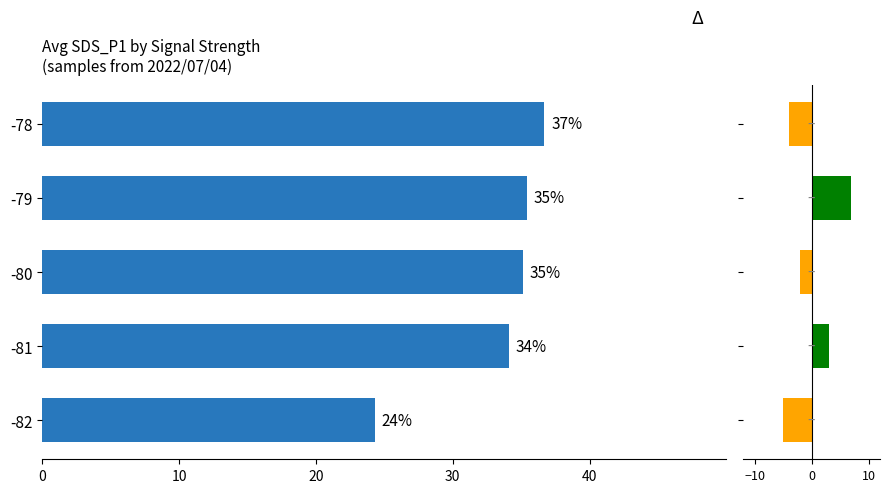

Rank the series by their average value, from highest to lowest.

SDS_P1 avg by Signal, Delta